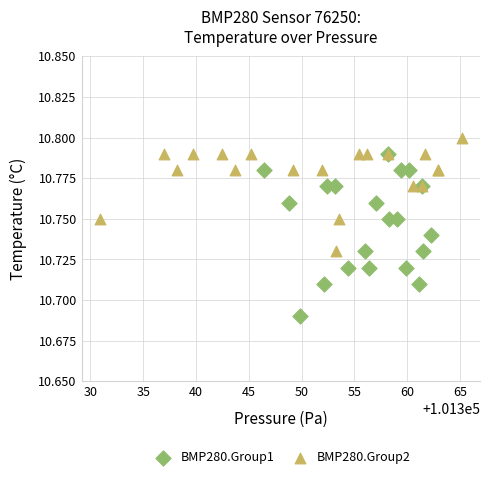

Which series reaches the minimum Y coordinate?

BMP280.Group1